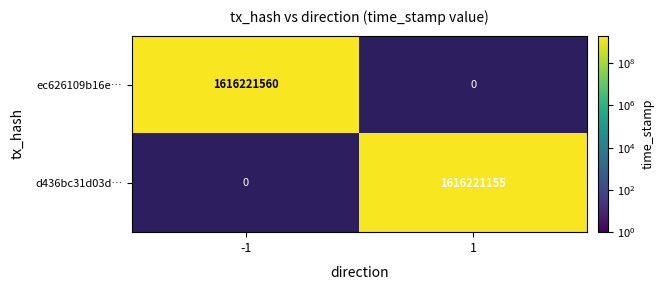

What is the greatest value displayed?

1616221560